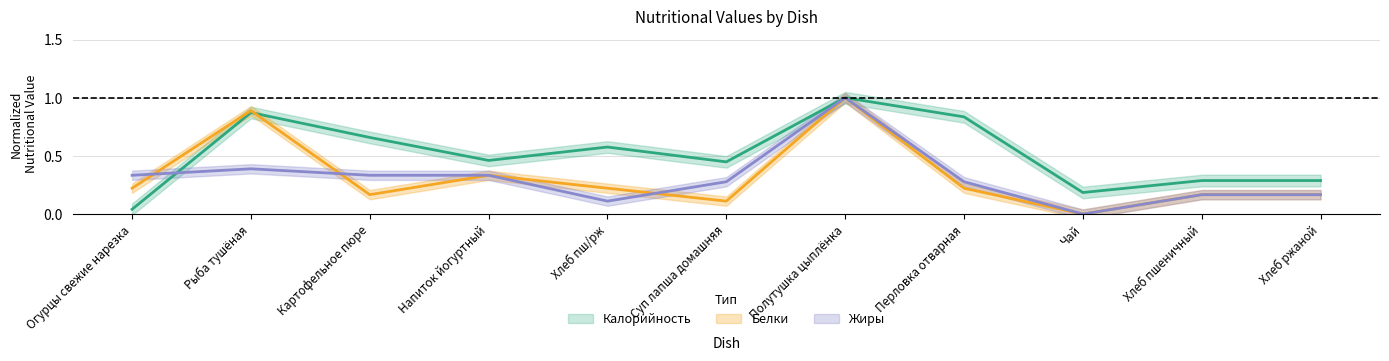

At which category does Жиры reach its first local peak?

Рыба тушёная